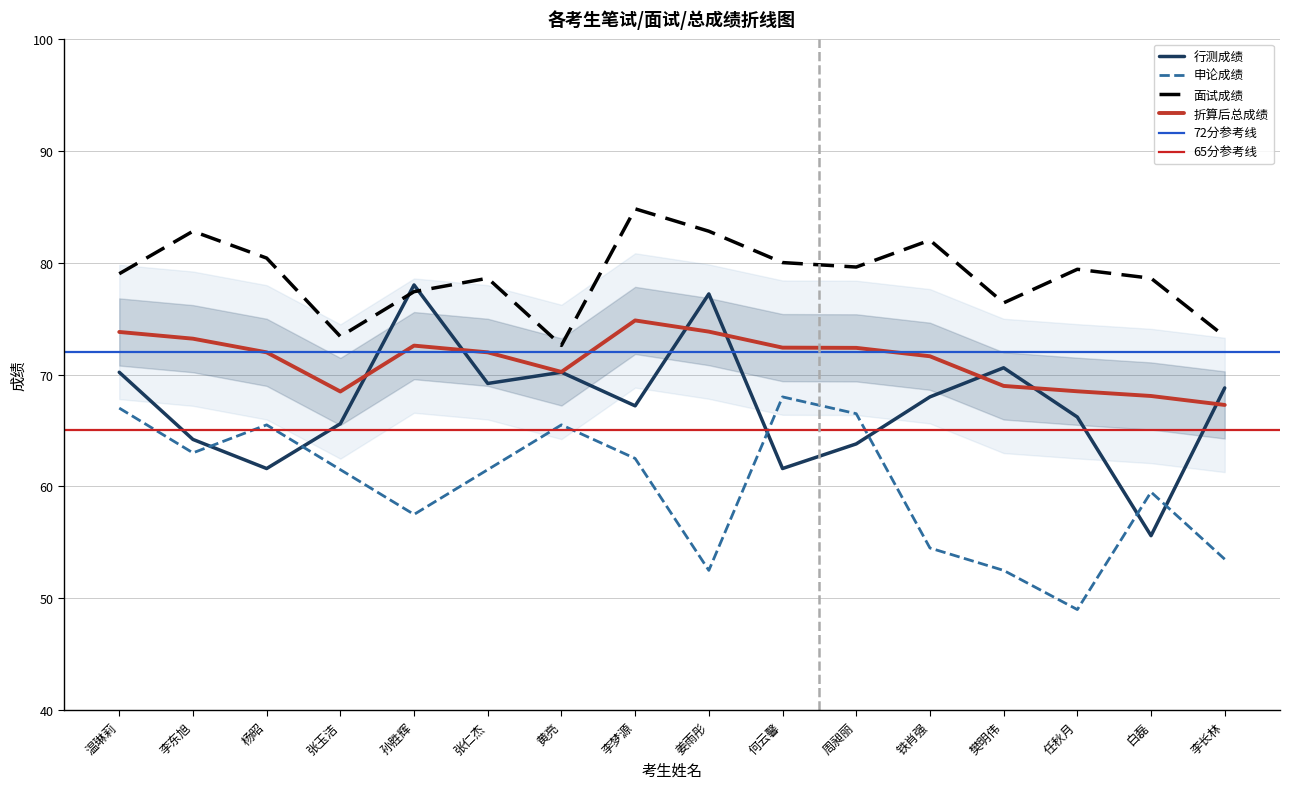

Rank the series at 周昶丽 from lowest to highest value.

行测成绩, 申论成绩, 折算后总成绩, 面试成绩